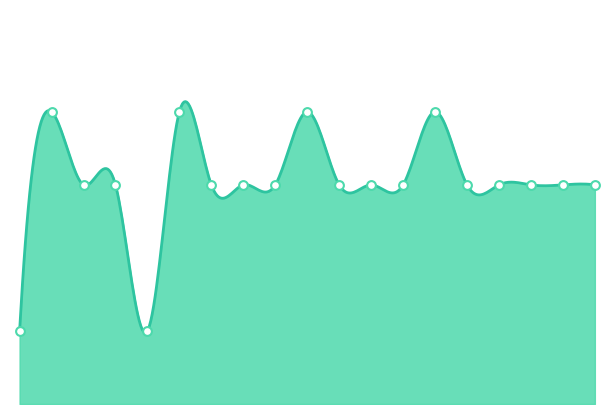

Between H/SS 2 and Chem 1111, which is larger?

Chem 1111